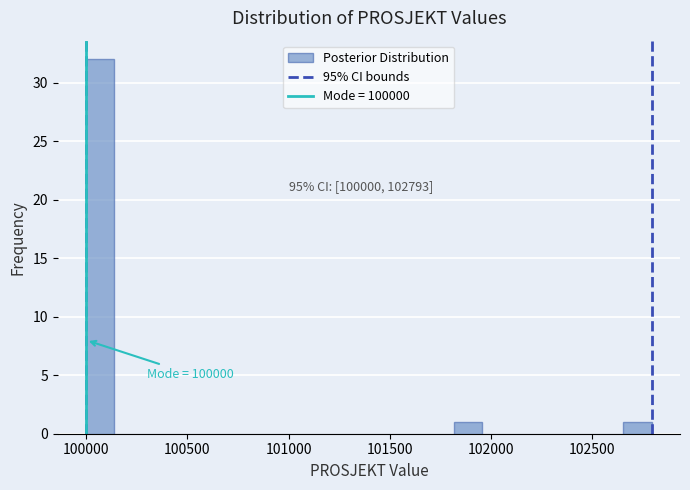

Around what value on the x-axis is the tallest bar? Give the approximate position of its centre, as read against the axis.

100050